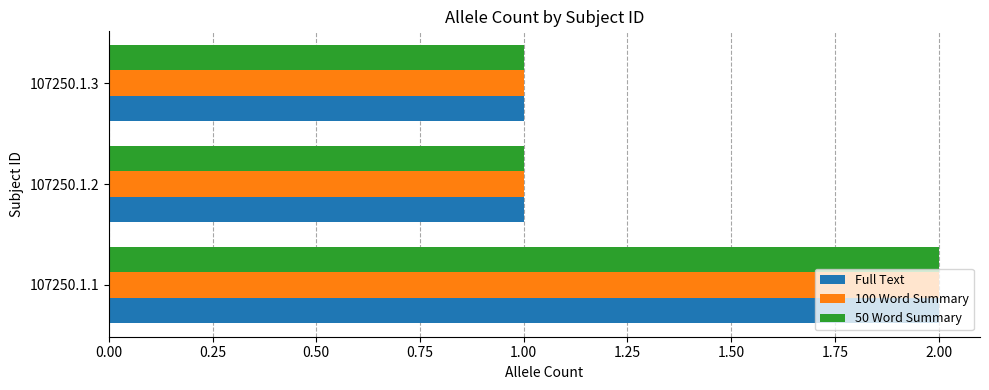

The 100 Word Summary series shows 1 at 107250.1.3. True or false?

True